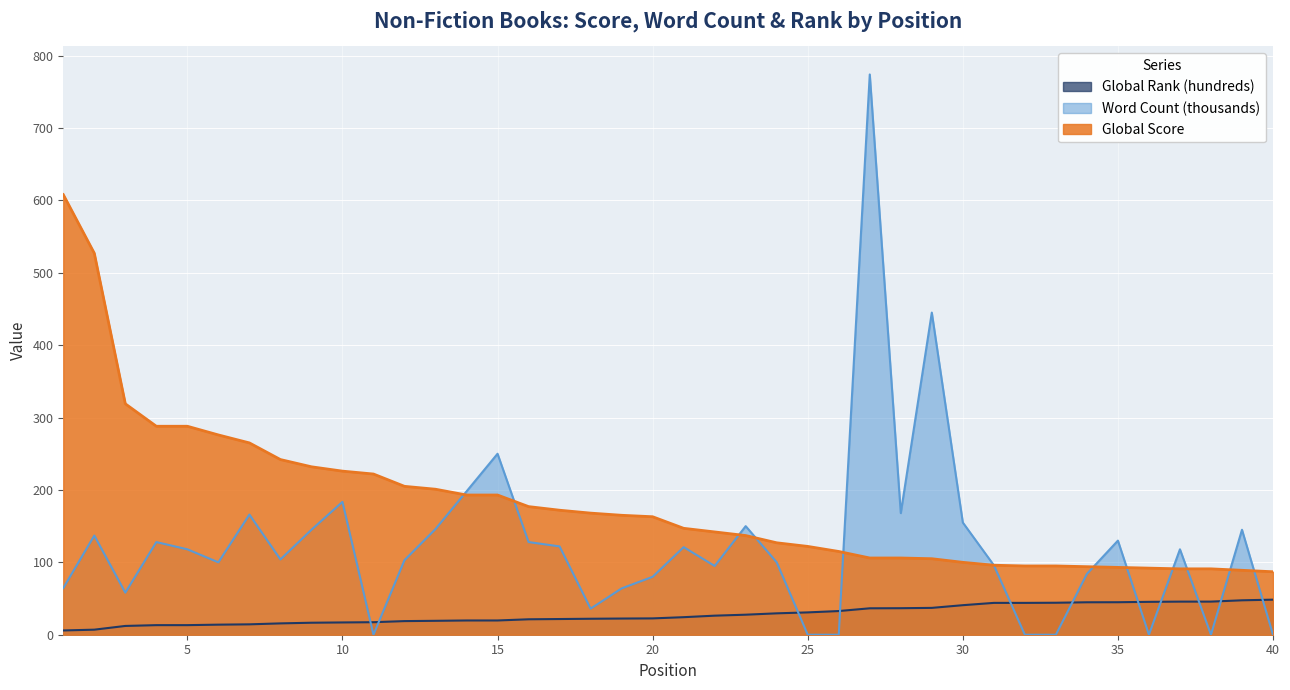

Which category has the lowest value in the Global Rank (hundreds) series?

1